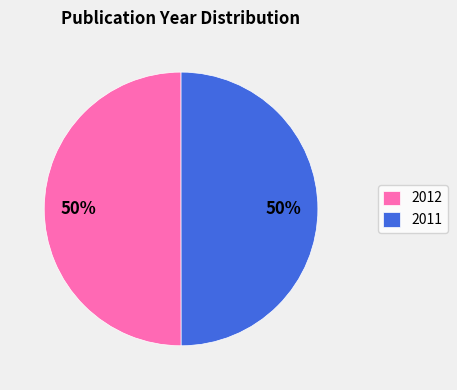

What is the ratio of the value at 2011 to the value at 2012?

1.0